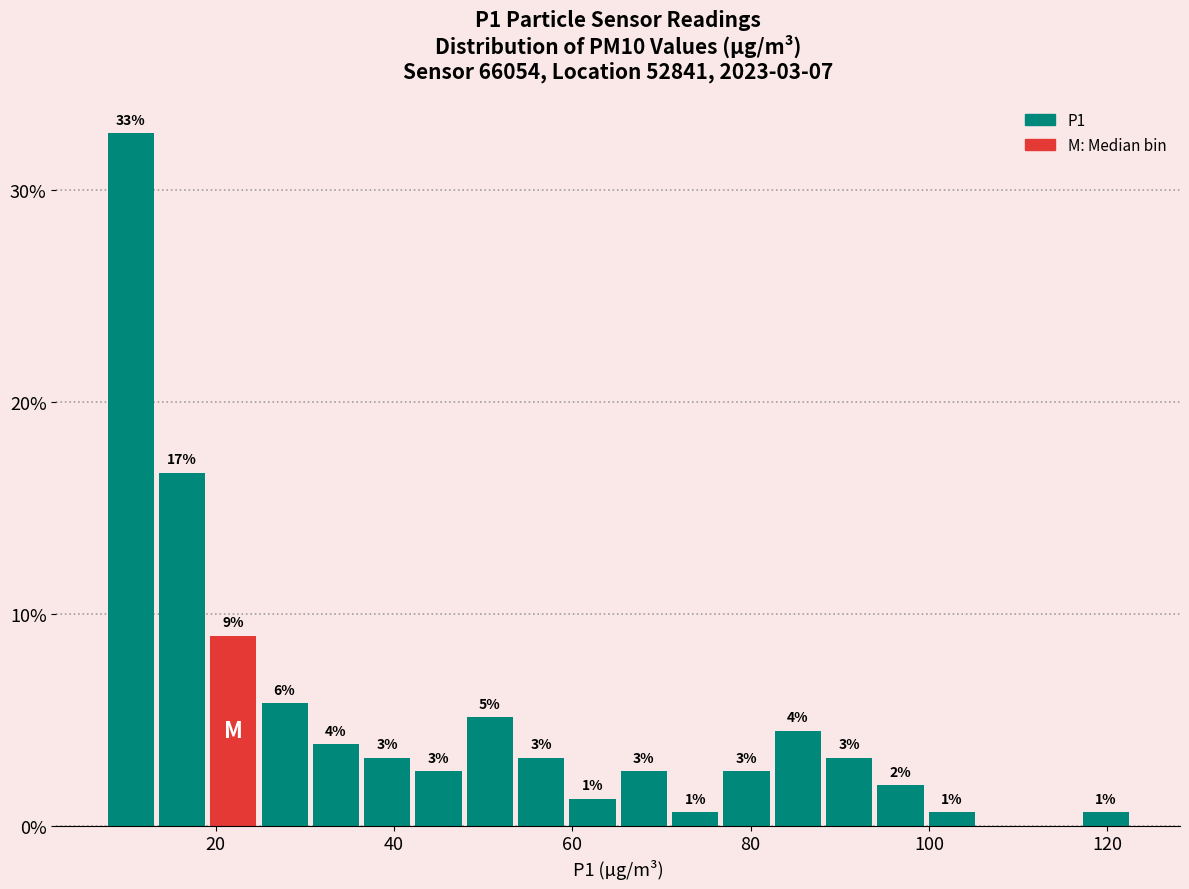

Around what value on the x-axis is the tallest bar? Give the approximate position of its centre, as read against the axis.

10